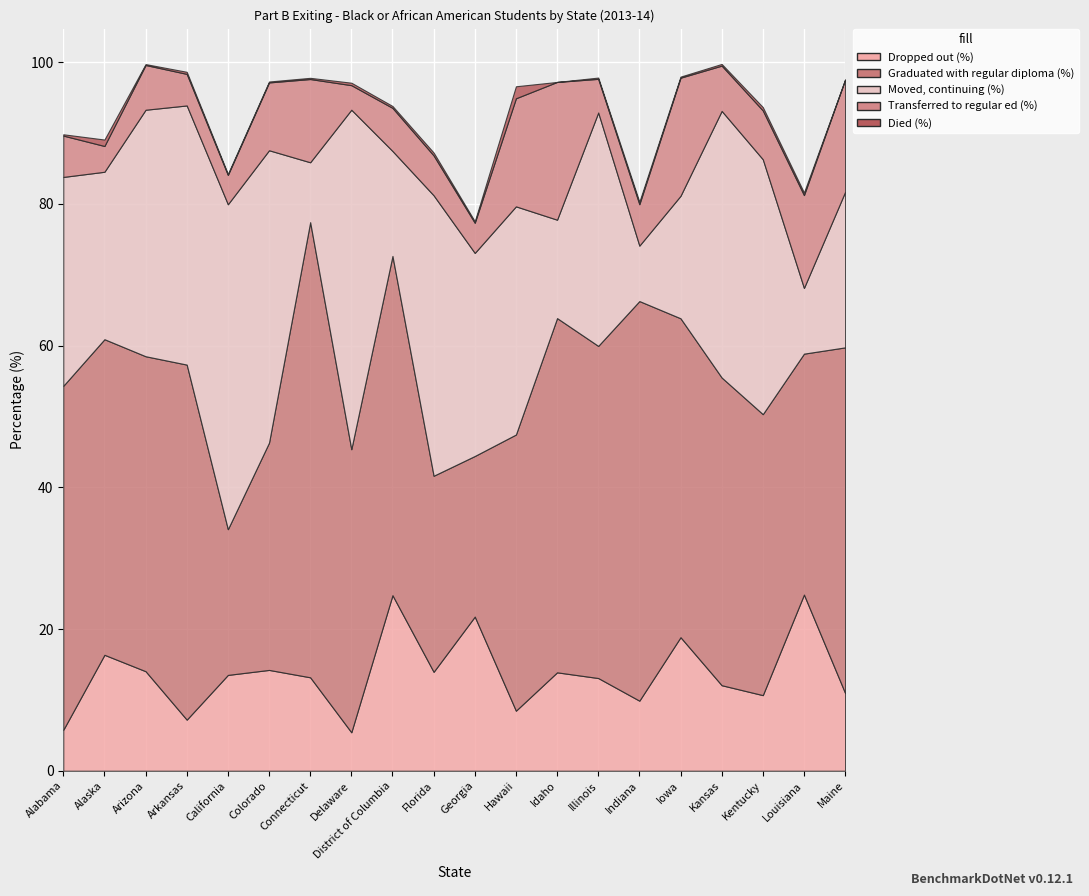

Rank the categories by Dropped out (%) value from highest to lowest.

Louisiana, District of Columbia, Georgia, Iowa, Alaska, Colorado, Arizona, Florida, Idaho, California, Connecticut, Illinois, Kansas, Maine, Kentucky, Indiana, Hawaii, Arkansas, Alabama, Delaware